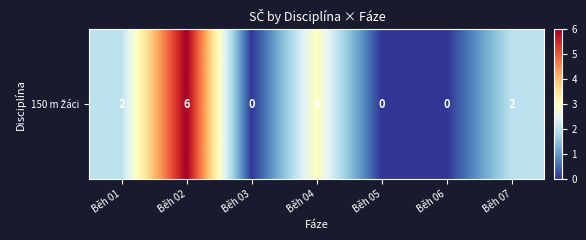

Rank the categories by value from highest to lowest.

Běh 02, Běh 04, Běh 01, Běh 07, Běh 03, Běh 05, Běh 06